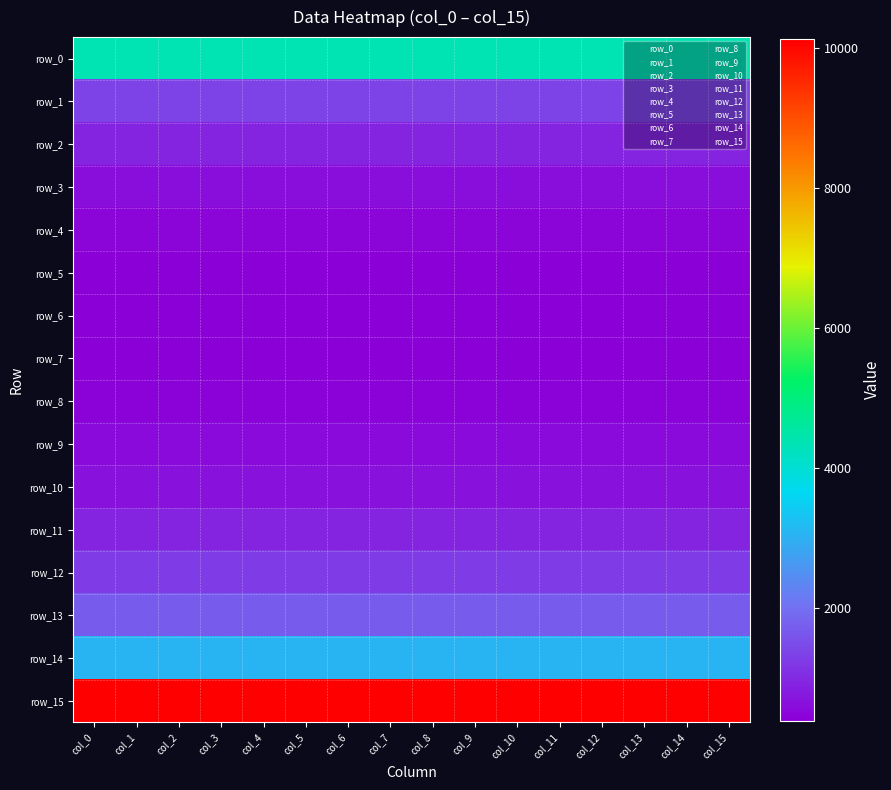

Between col_5 and col_12, which series saw the biggest shift?

row_0